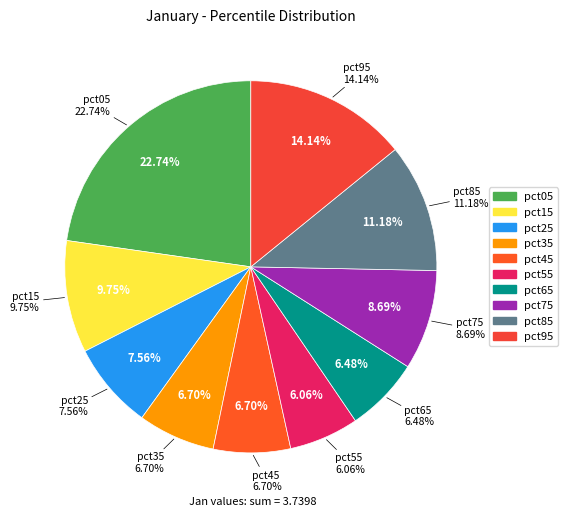

What percentage is the pct55 slice, to the nearest percent?

6%